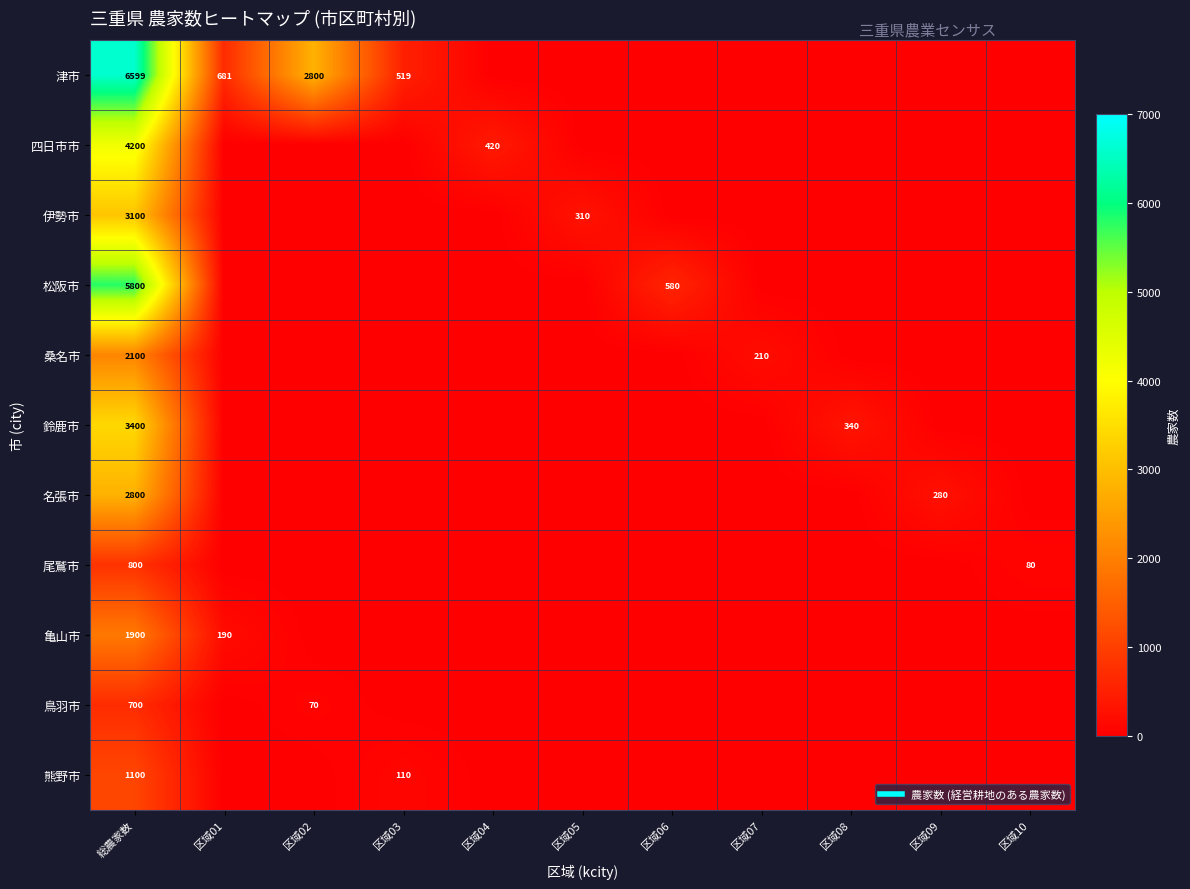

At how many categories does at least one series exceed 4901?

1